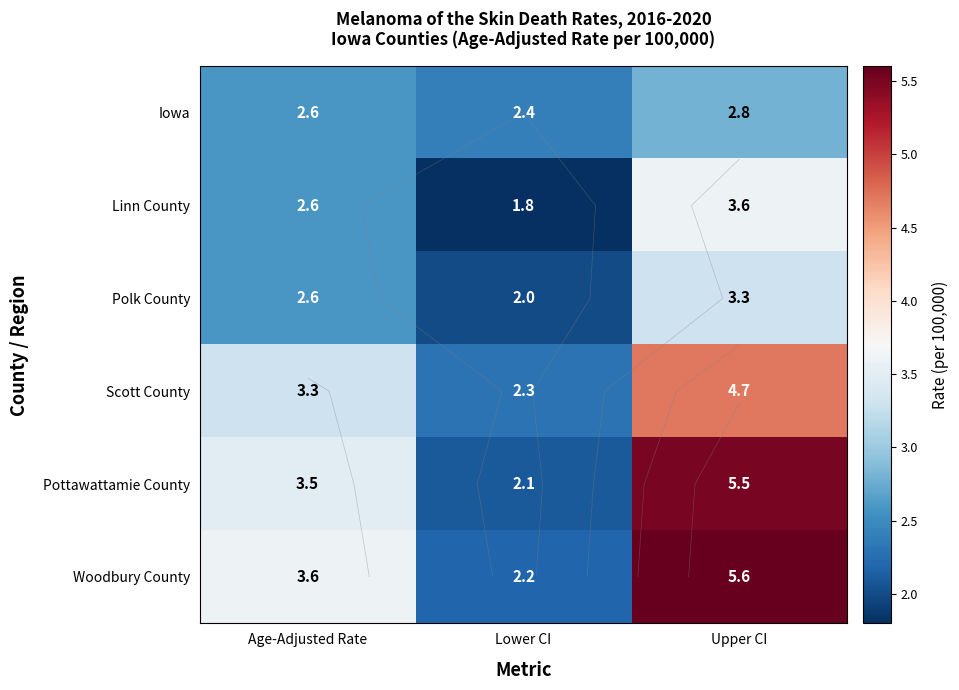

The value of Iowa at Upper CI is 2.8. True or false?

True